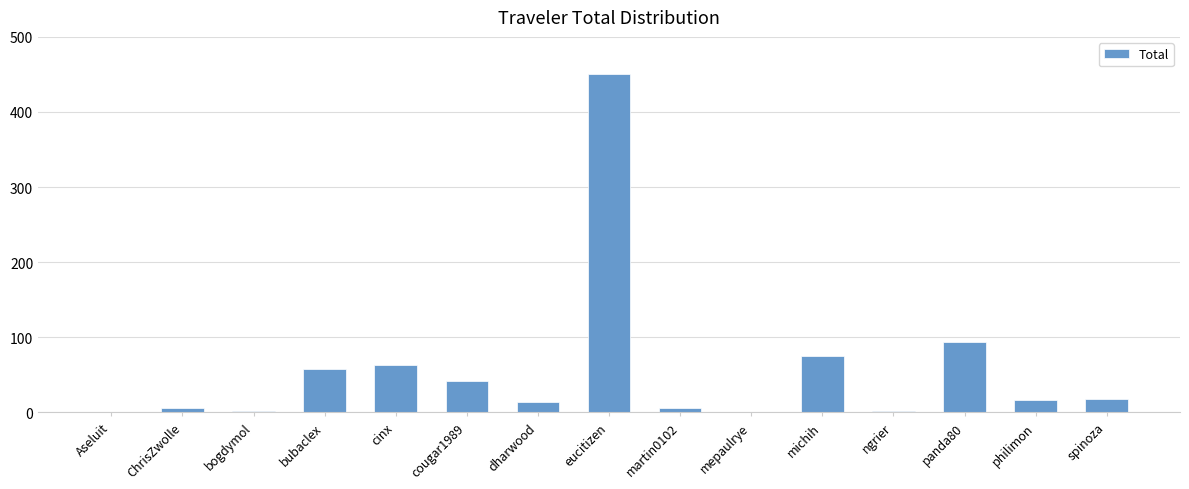

Are the bars horizontal?

No